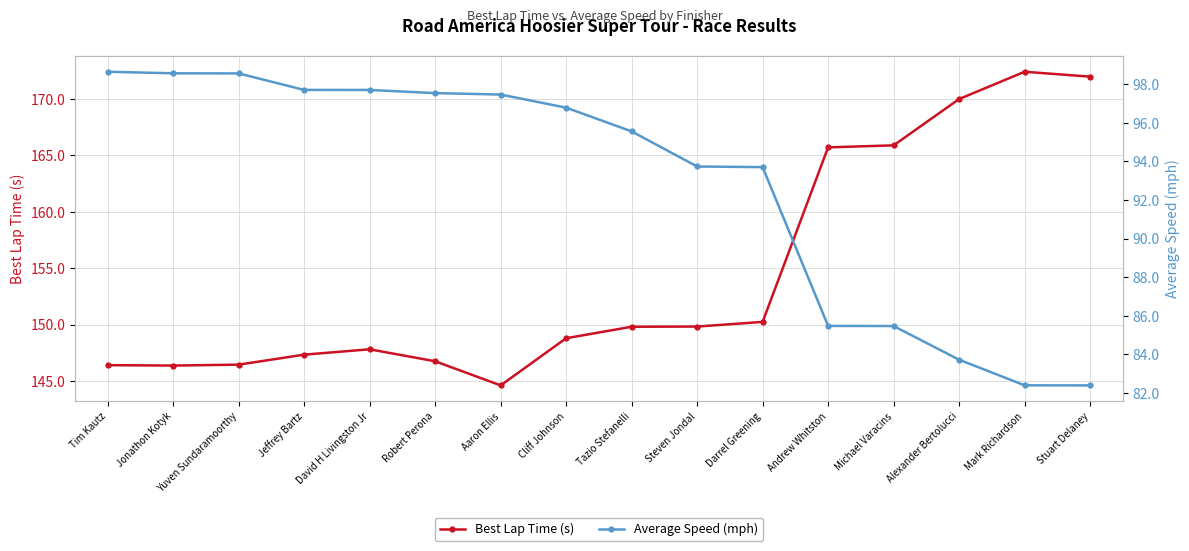

What is the sum of all Average Speed (mph) values?

1485.4